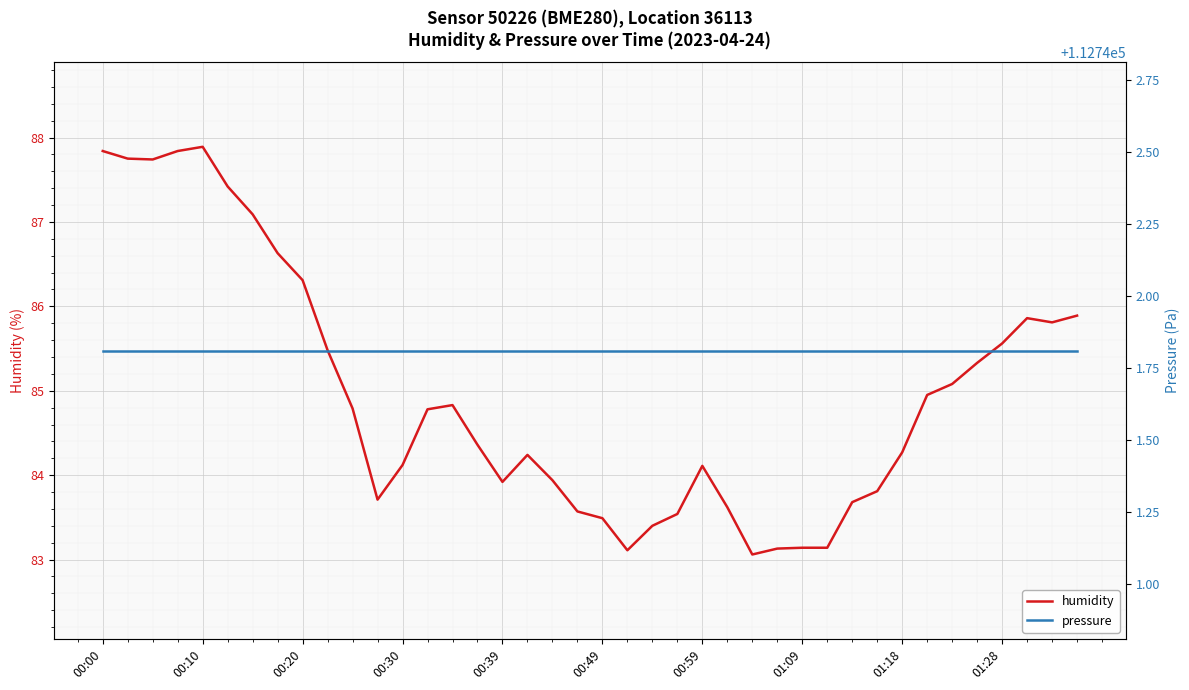

Rank the series at 37 from lowest to highest value.

humidity, pressure